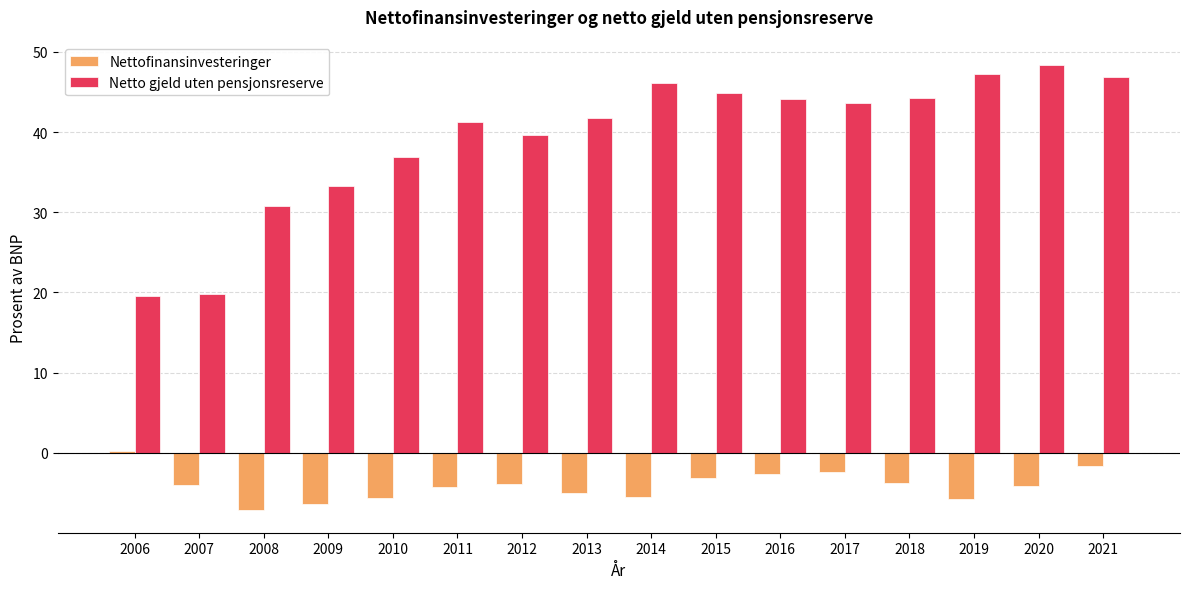

True or false: Nettofinansinvesteringer has a value of -12.1 at 2008.

False